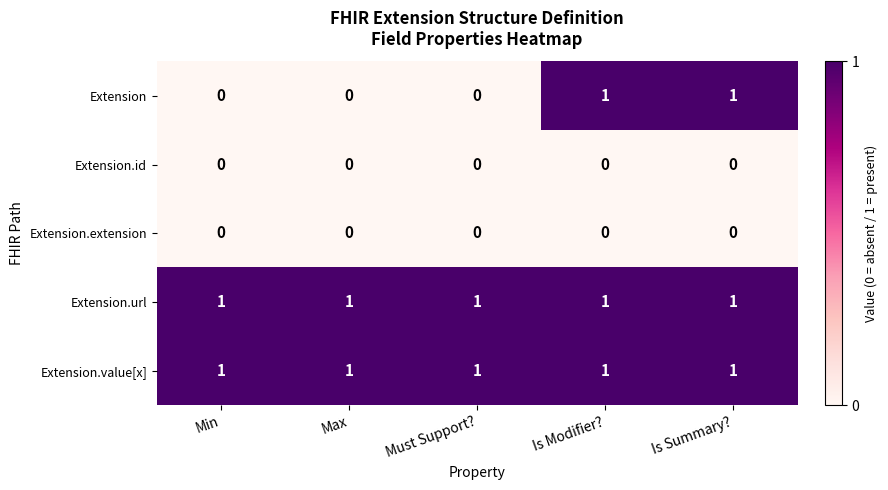

Reading left to right, list all the values displayed in this chart.

Extension: 0	0	0	1	1
Extension.id: 0	0	0	0	0
Extension.extension: 0	0	0	0	0
Extension.url: 1	1	1	1	1
Extension.value[x]: 1	1	1	1	1